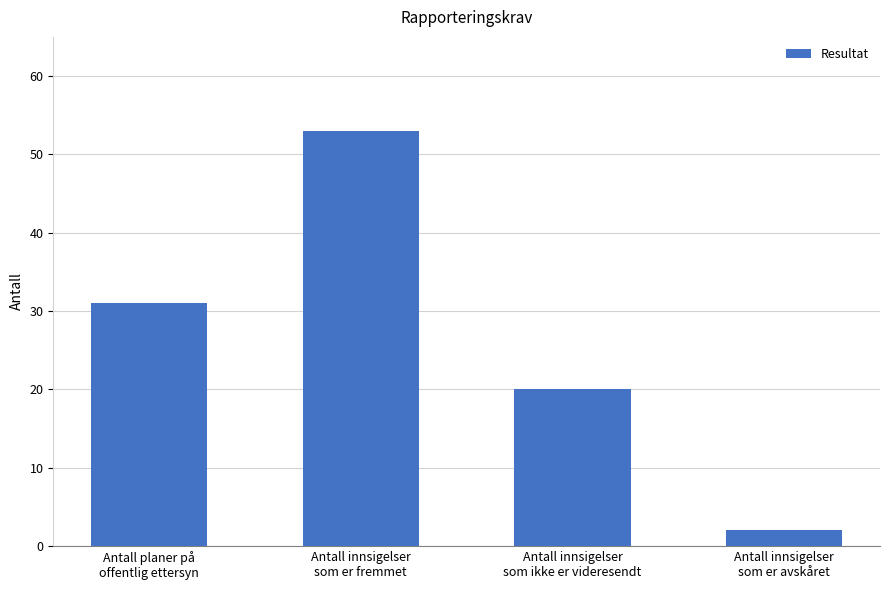

List the labels in order of value, largest first.

Antall innsigelser
som er fremmet, Antall planer på
offentlig ettersyn, Antall innsigelser
som ikke er videresendt, Antall innsigelser
som er avskåret